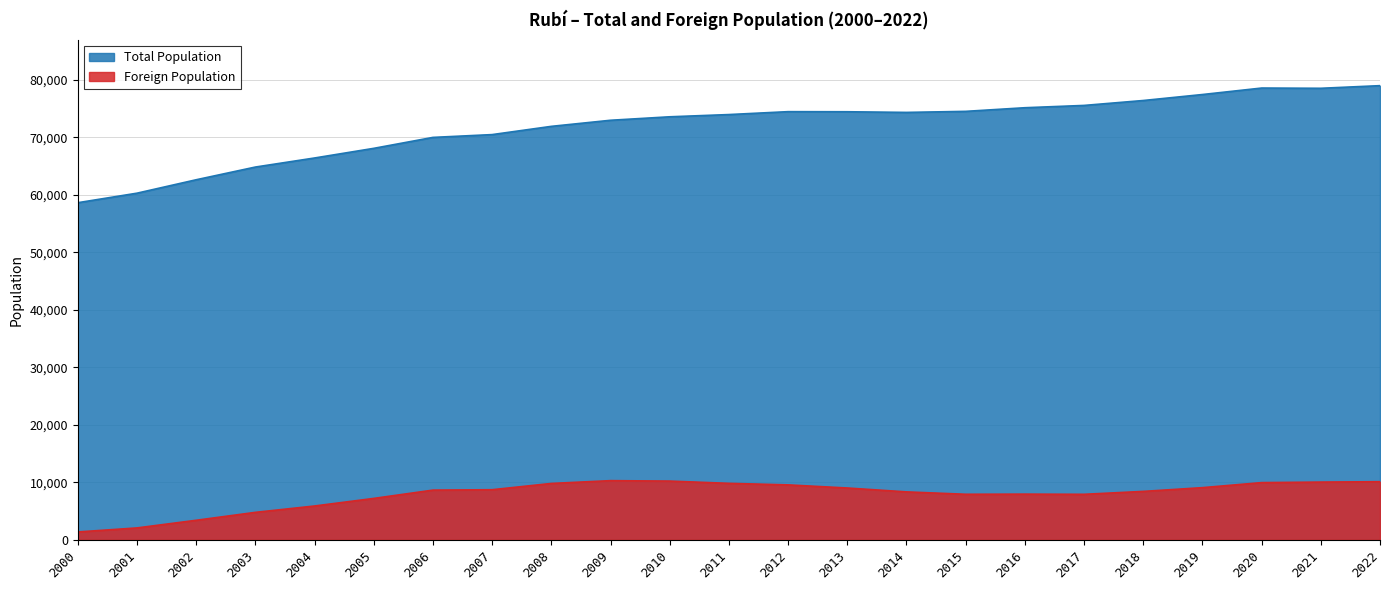

Is the value of Foreign Population at 2009 greater than the value of Total Population at 2019?

No